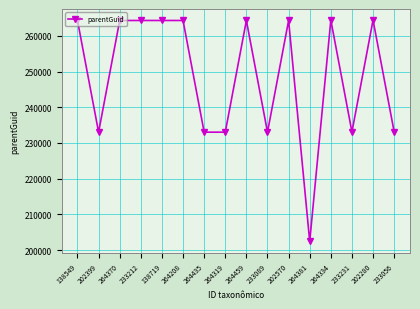

What is the label of the 5th point from the left?

138719